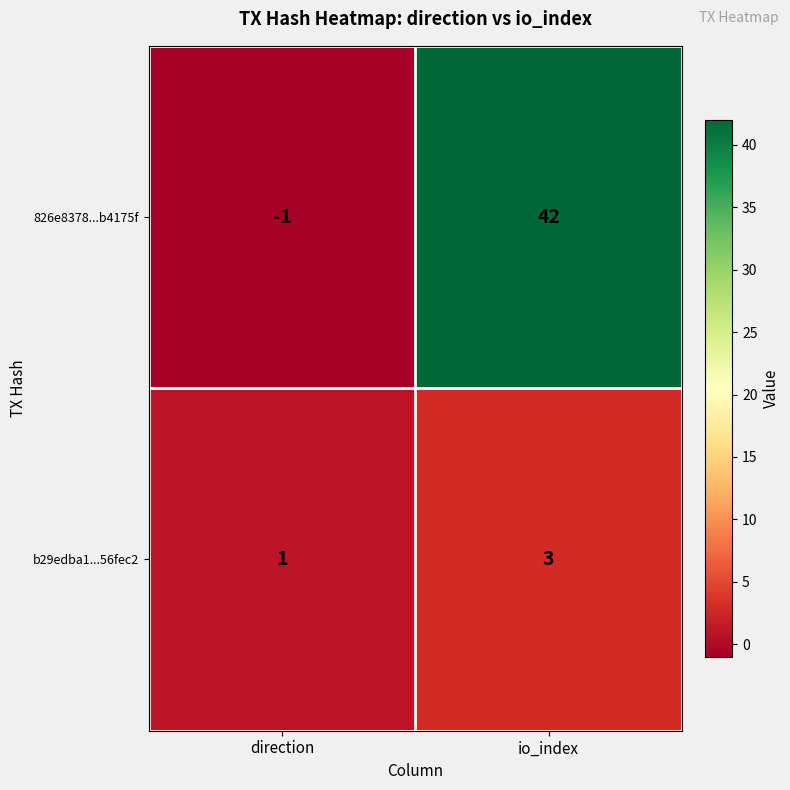

Reading left to right, list all the values displayed in this chart.

826e8378...b4175f: -1	42
b29edba1...56fec2: 1	3